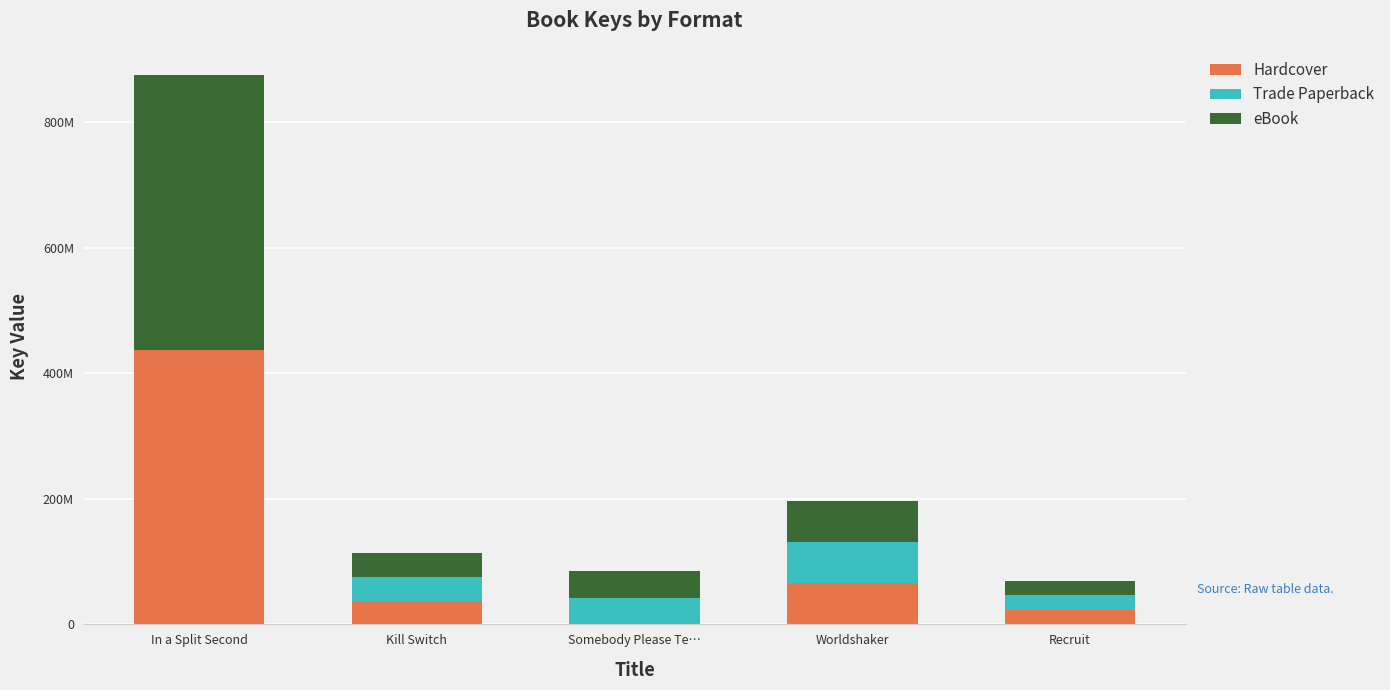

What is the difference between the maximum and second lowest values in the Trade Paperback series?

42554456